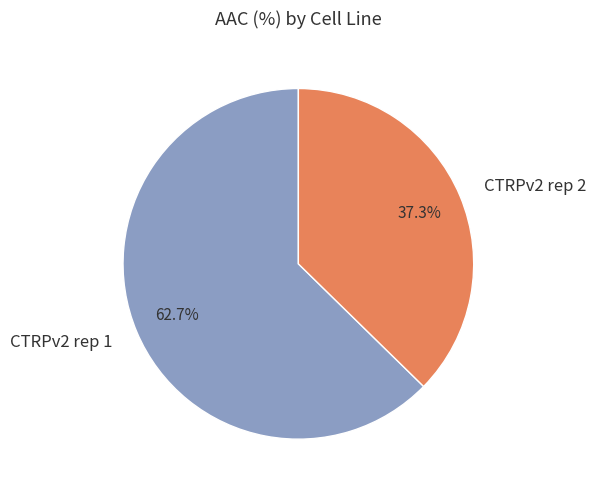

The CTRPv2 rep 2 slice represents 23% of the pie. True or false?

False